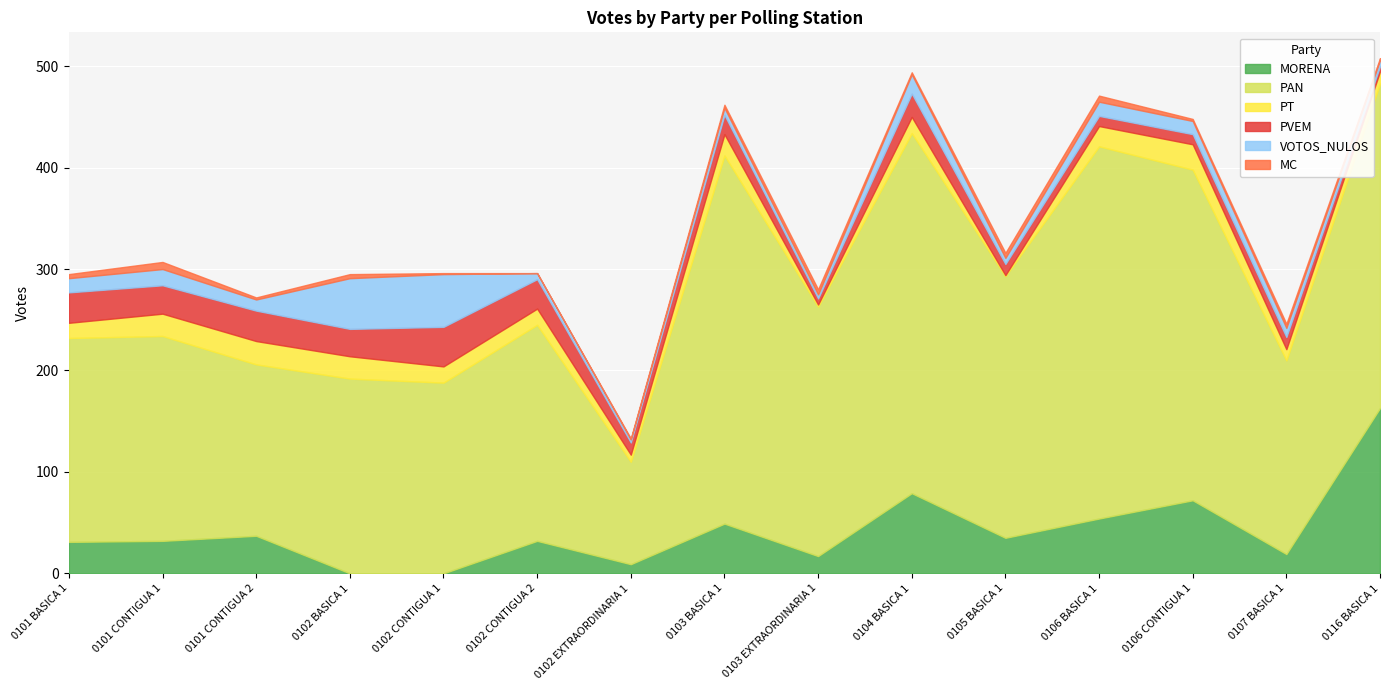

Read the MC value at 0116 BASICA 1.

2